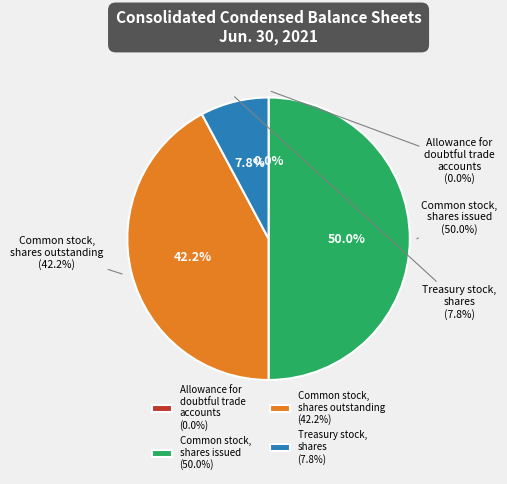

True or false: Common stock, shares issued accounts for 59% of the total.

False